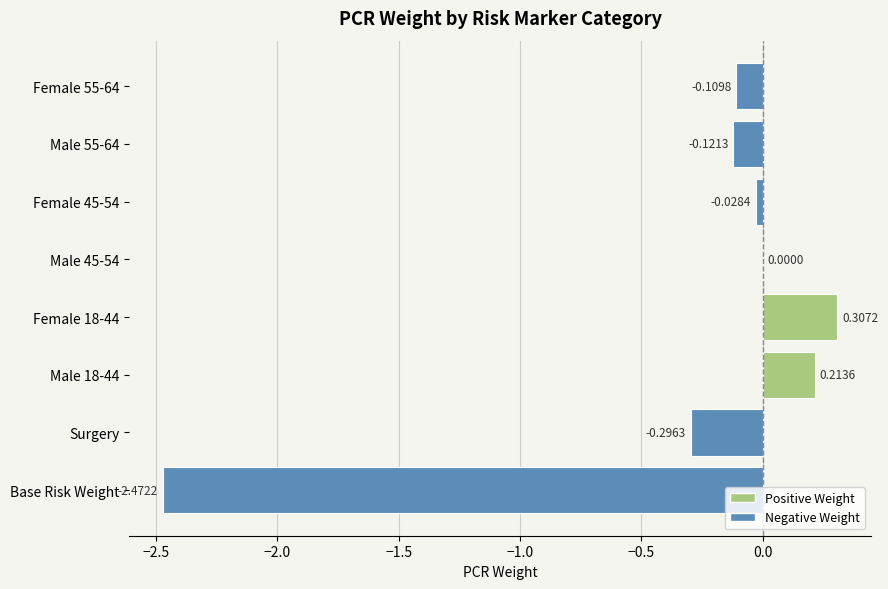

How many data points does each series have?

8